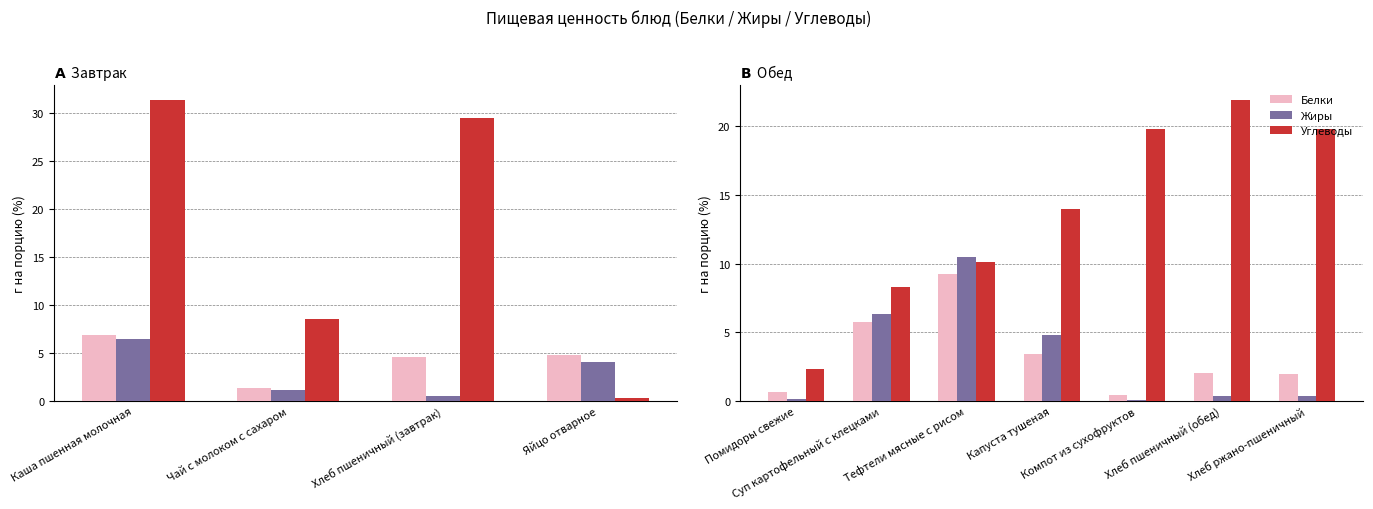

At Хлеб пшеничный (обед), list the series in order from largest to smallest.

Углеводы, Белки, Жиры